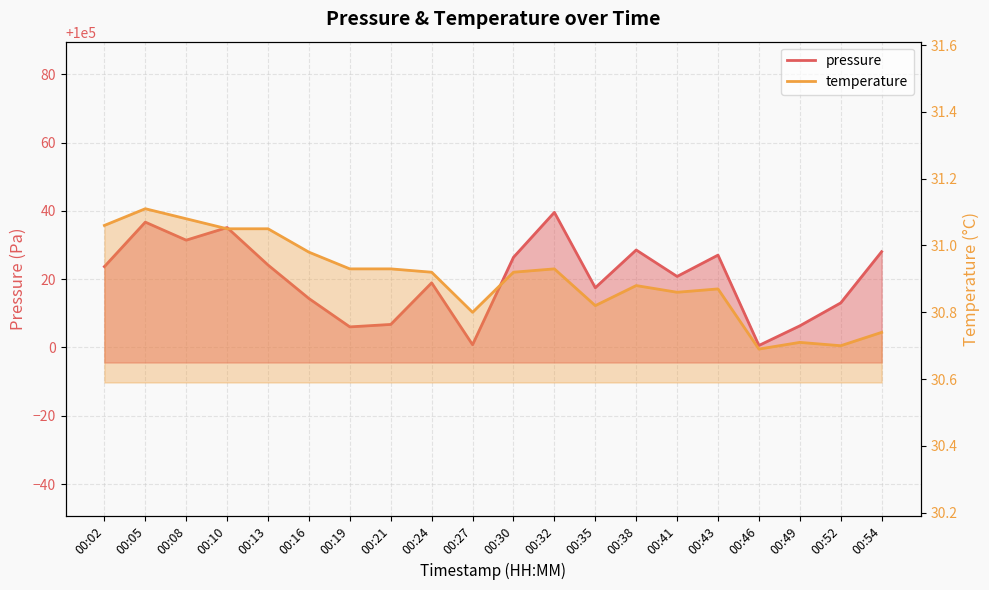

Where is the first local minimum for temperature?

00:27